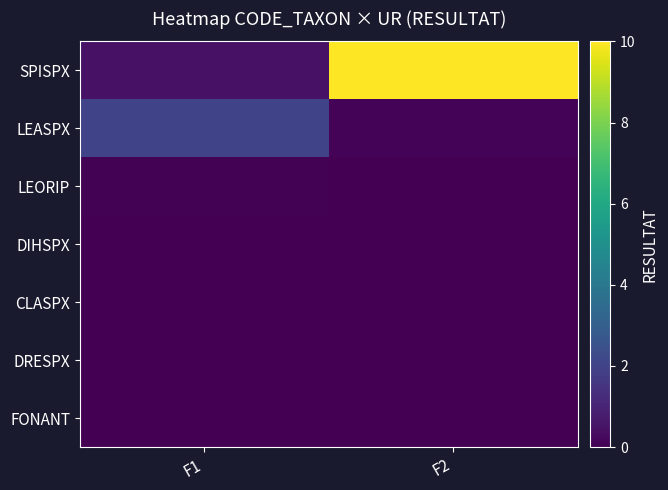

Reading left to right, what are all the values shown in this chart?

SPISPX: F1=0.5	F2=10.0
LEASPX: F1=2.0	F2=0.1
LEORIP: F1=0.1	F2=0.0
DIHSPX: F1=0.0	F2=0.0
CLASPX: F1=0.0	F2=0.0
DRESPX: F1=0.0	F2=0.0
FONANT: F1=0.0	F2=0.0